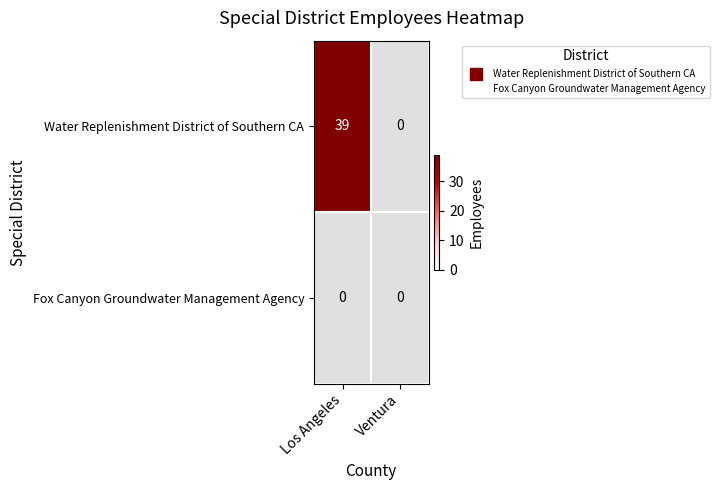

Rank the series at Ventura from lowest to highest value.

Water Replenishment District of Southern CA, Fox Canyon Groundwater Management Agency